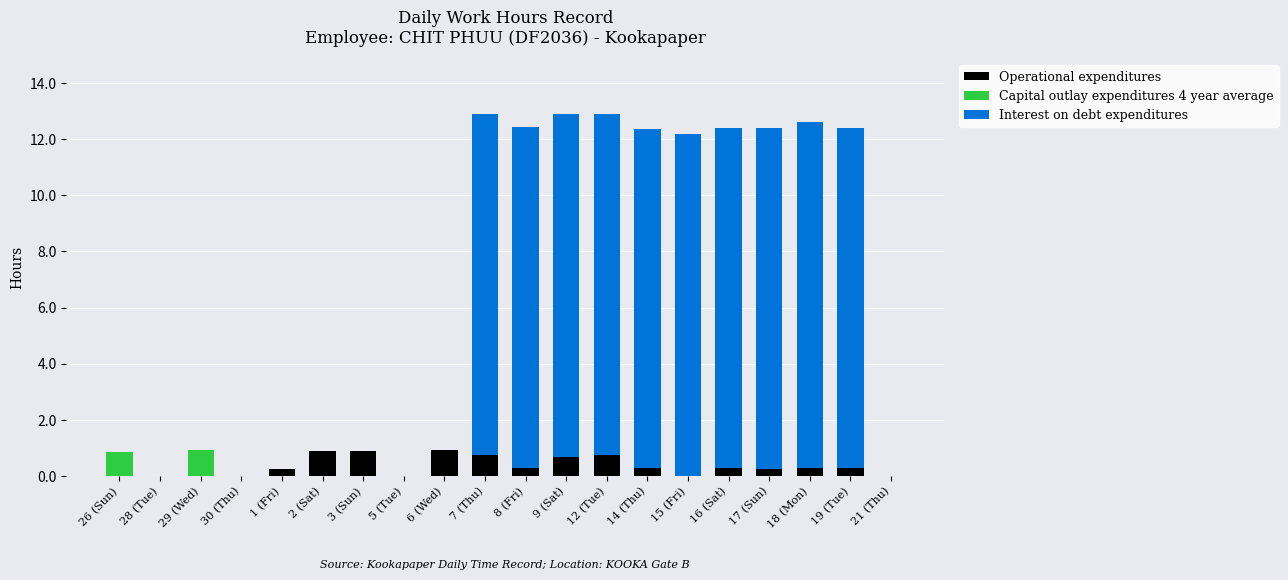

True or false: Capital outlay expenditures 4 year average has a value of 0.0 at 2 (Sat).

True